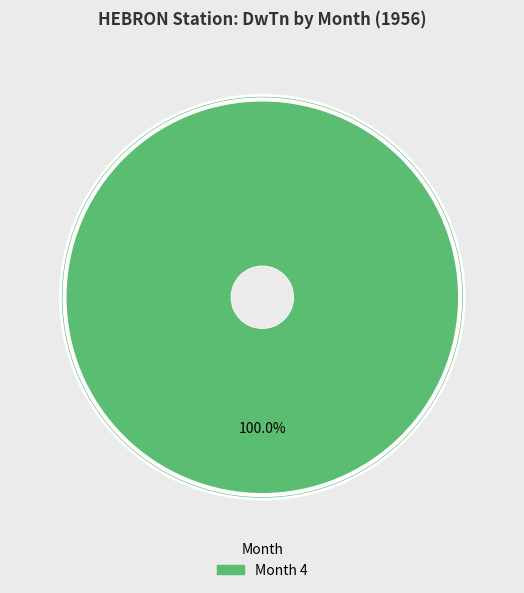

Does any single category account for the majority?

Yes